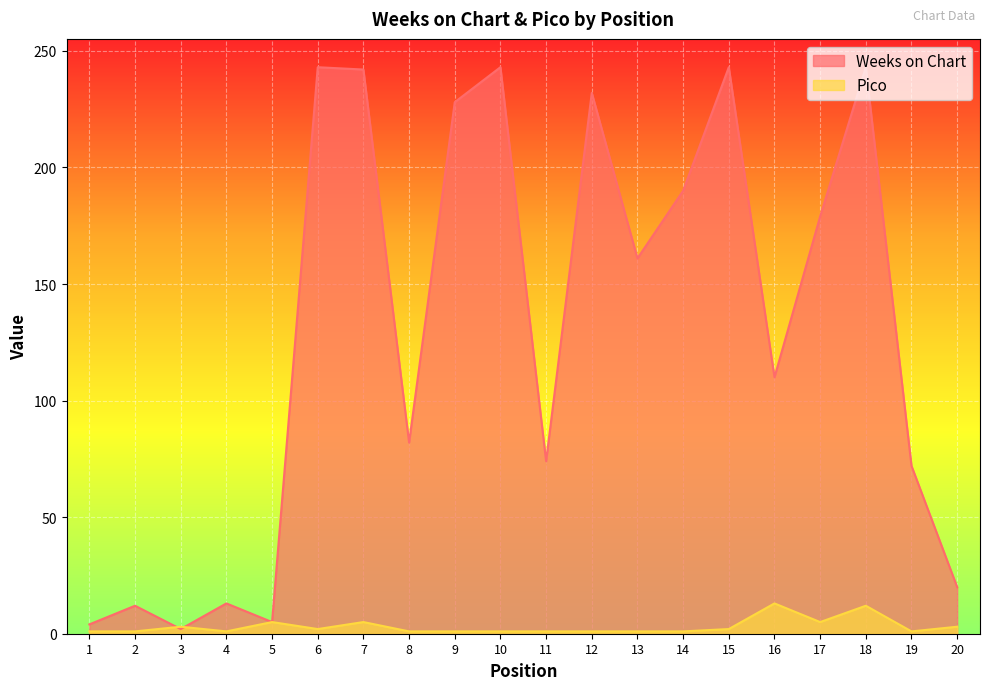

Does the chart display data point markers on the line(s)?

No